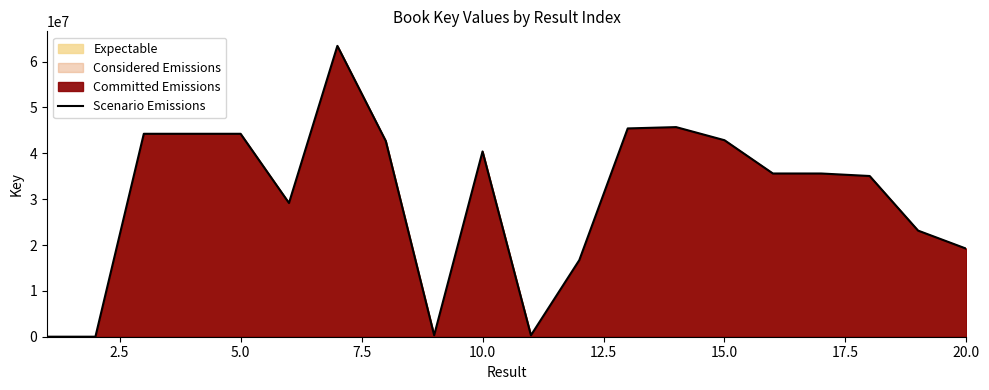

What is the greatest value displayed?

63426182